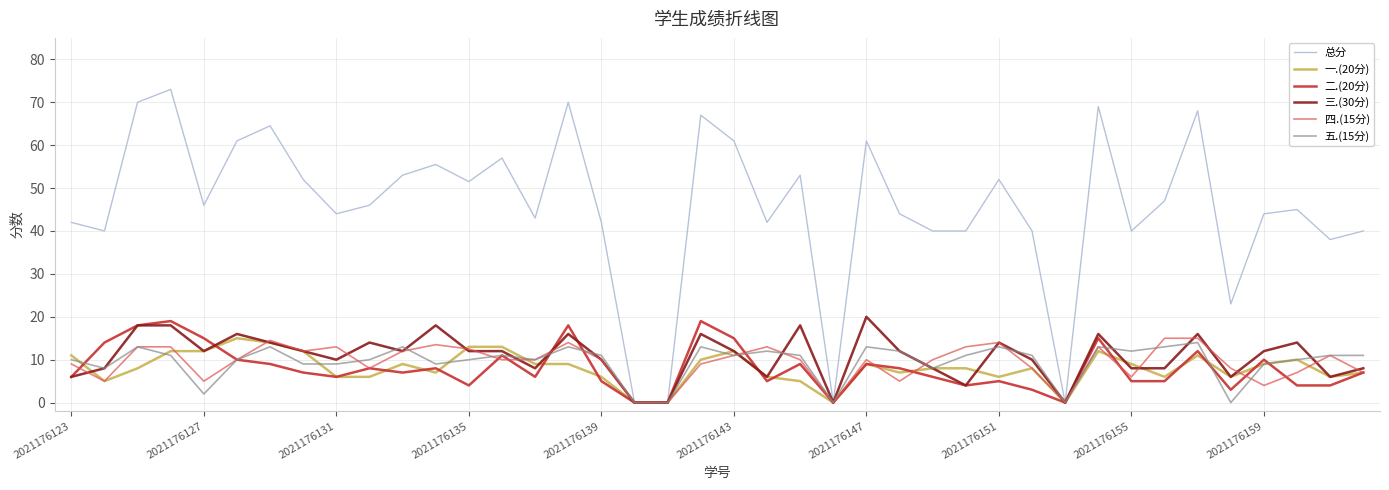

True or false: 三.(30分) has more than 2 points higher than both neighbors.

True